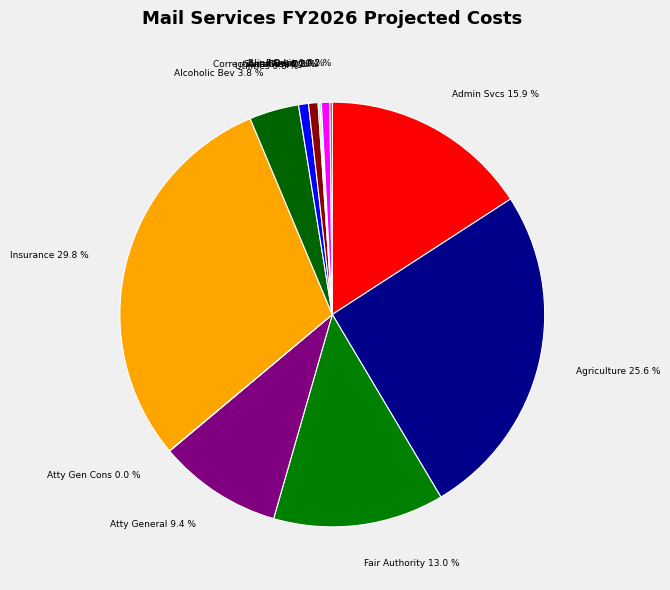

Between Fair Authority 13.0 % and Admin Svcs 15.9 %, which is larger?

Admin Svcs 15.9 %